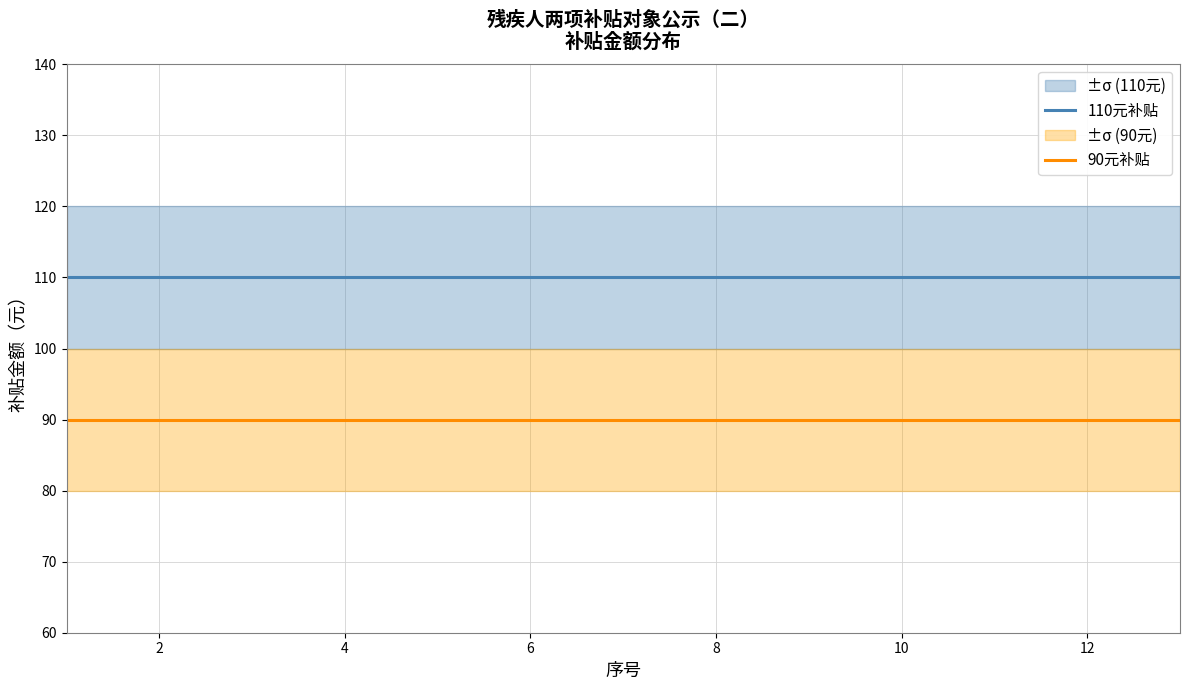

What is the maximum value for 90元补贴?

90